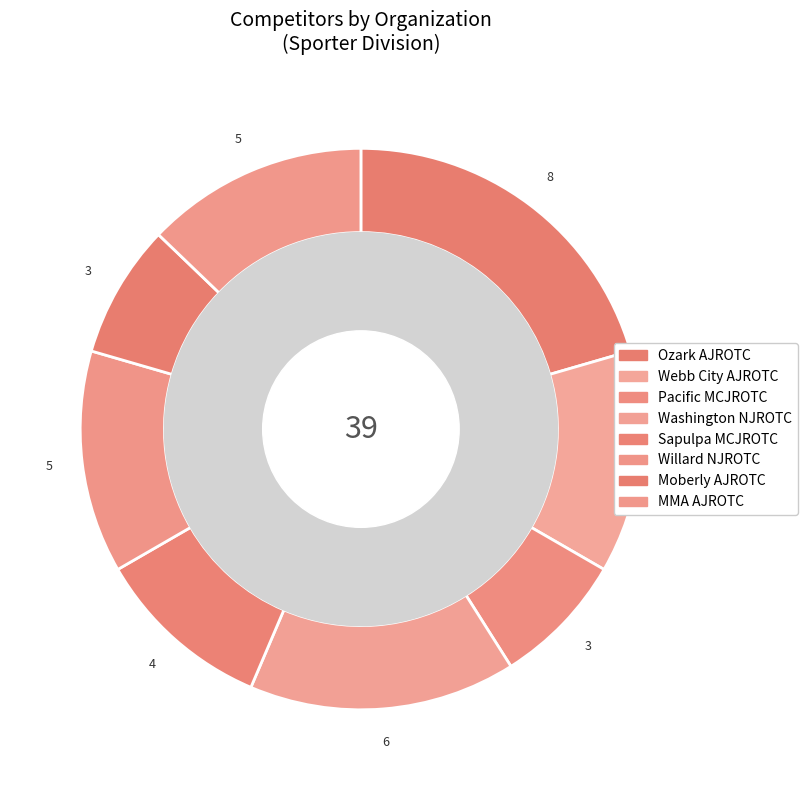

Which slice is the smallest?

Pacific MCJROTC